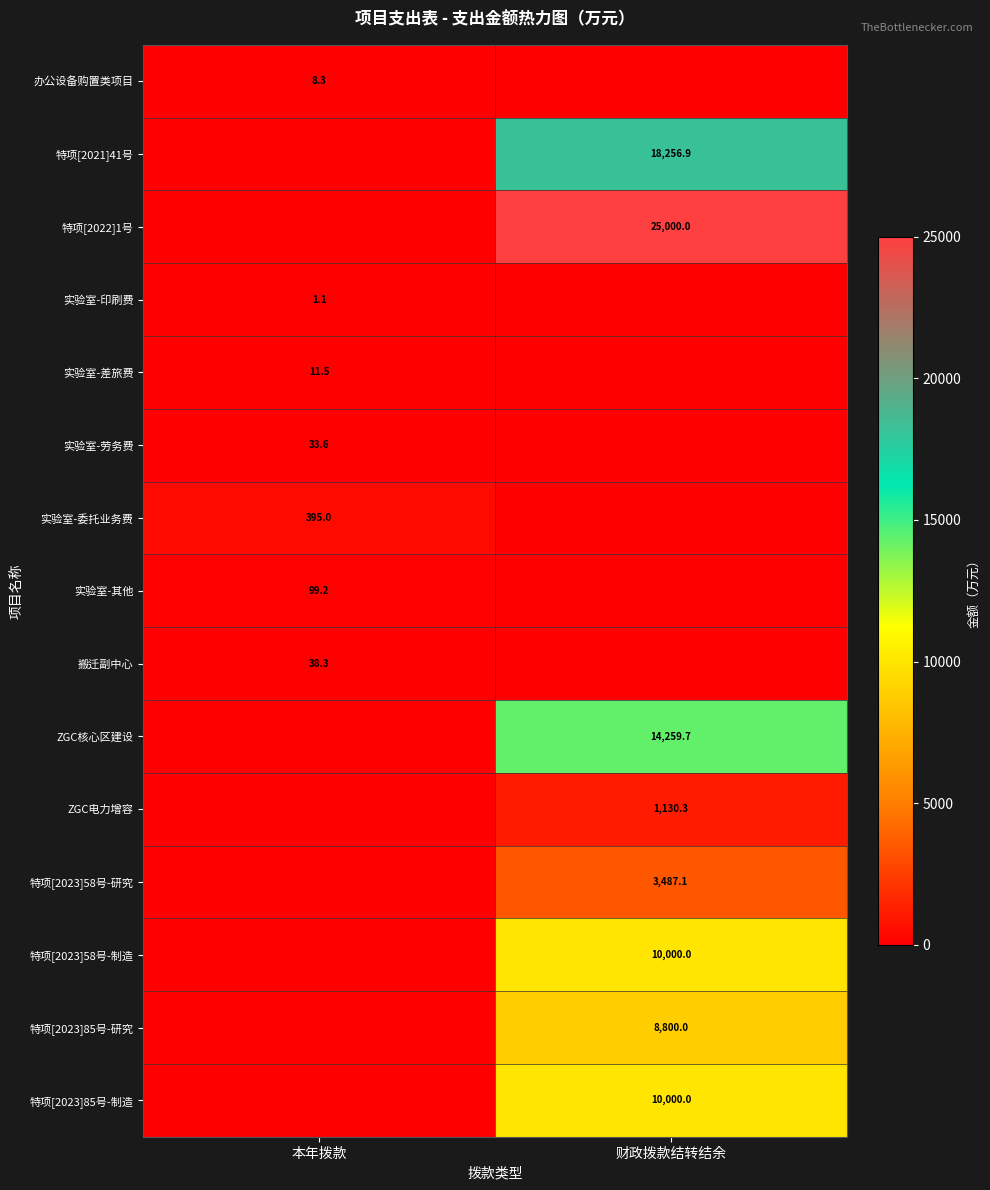

Which has a higher value, 财政拨款结转结余 or 本年拨款?

本年拨款